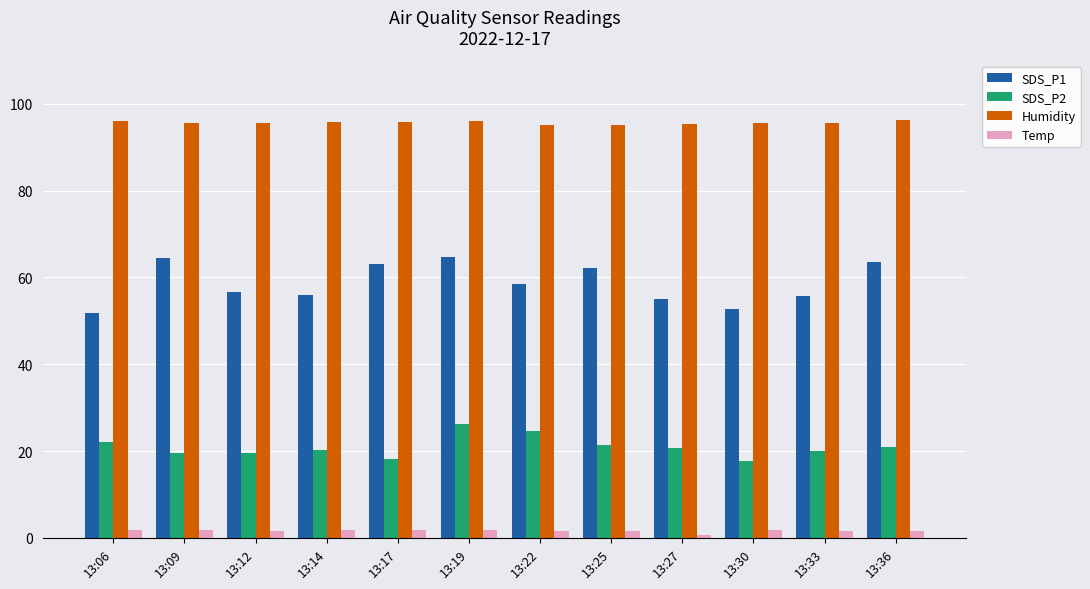

What is the maximum value shown in the chart?

96.2